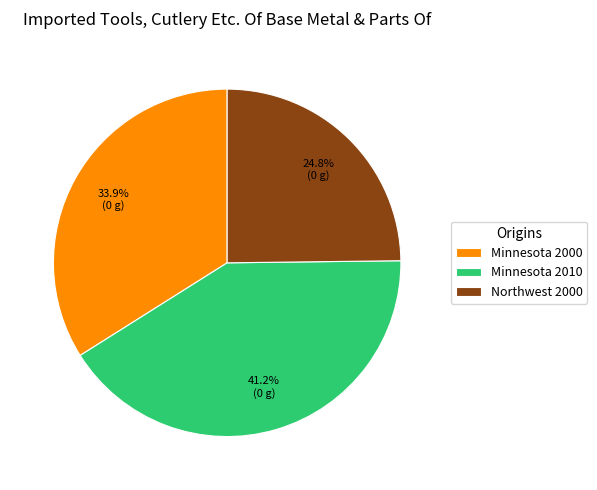

True or false: Northwest 2000 accounts for 25% of the total.

True